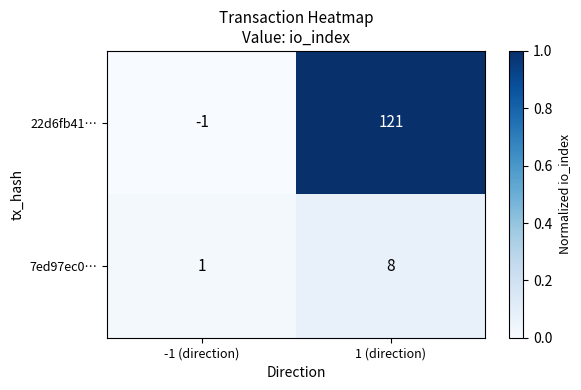

The value of 7ed97ec0… at -1 (direction) is 1. True or false?

True